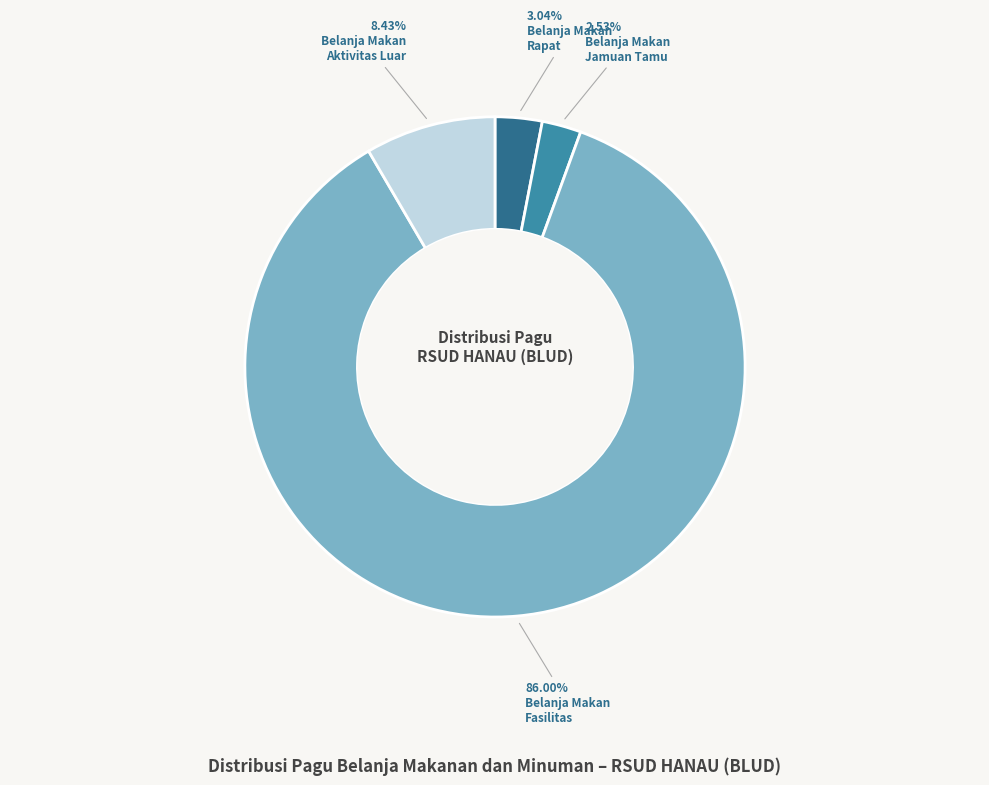

Is there any slice that represents more than half of the pie?

Yes